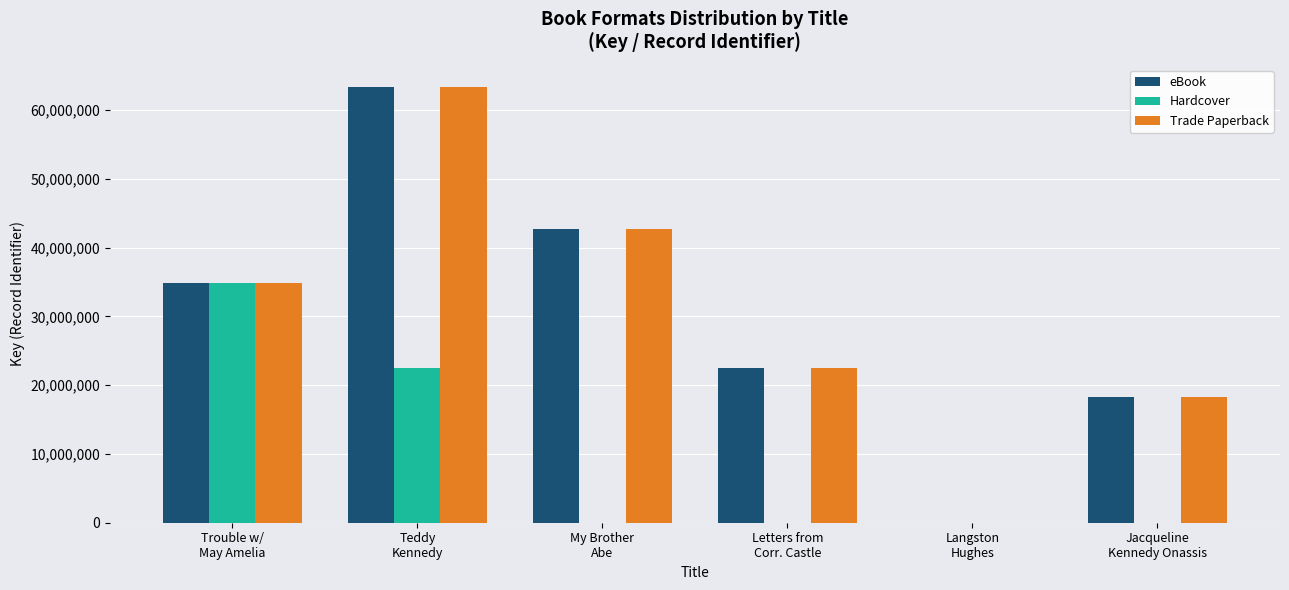

What is the greatest value displayed?

63426182